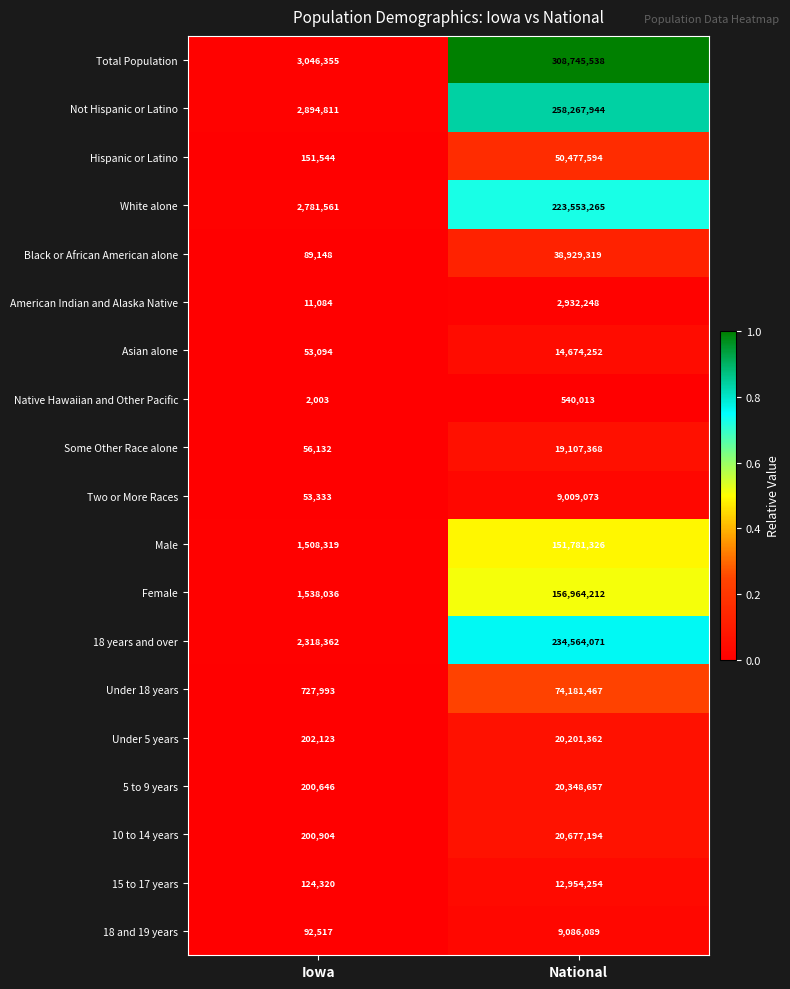

At Iowa, list the series in order from smallest to largest.

Native Hawaiian and Other Pacific, American Indian and Alaska Native, Asian alone, Two or More Races, Some Other Race alone, Black or African American alone, 18 and 19 years, 15 to 17 years, Hispanic or Latino, 5 to 9 years, 10 to 14 years, Under 5 years, Under 18 years, Male, Female, 18 years and over, White alone, Not Hispanic or Latino, Total Population